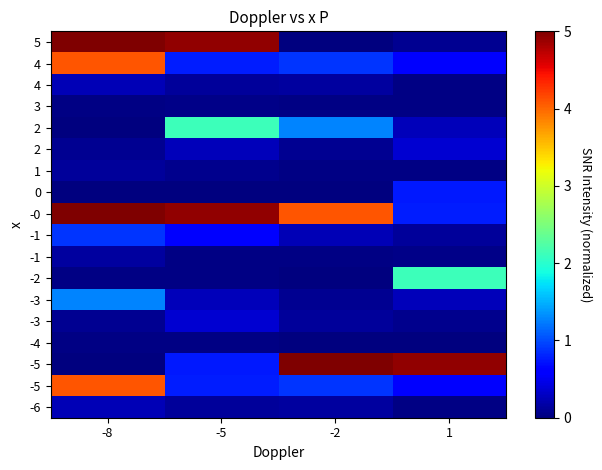

How many series are shown in this chart?

18